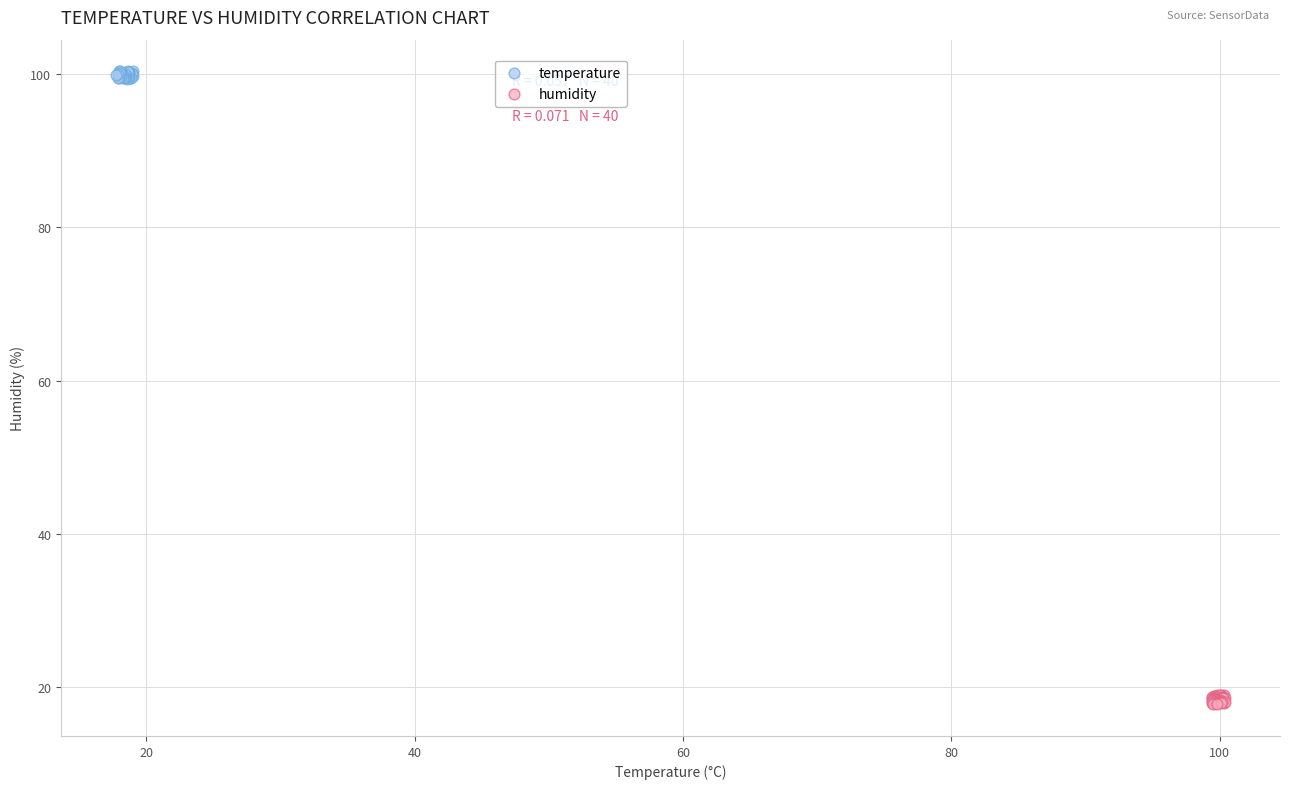

Which series reaches the maximum Y coordinate?

temperature